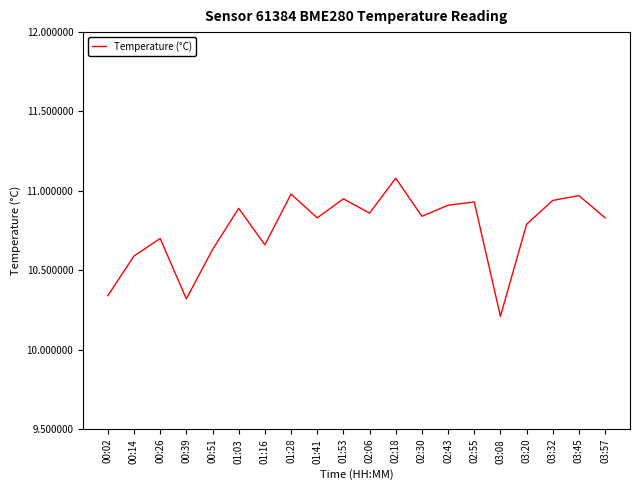

Count the number of data series in this chart.

1